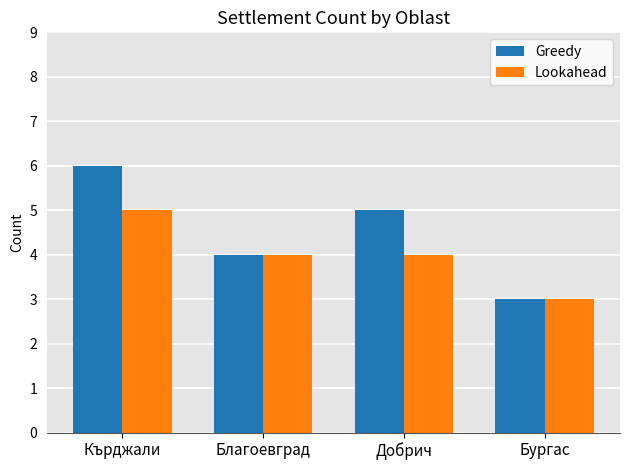

Which series has the widest spread of values?

Greedy